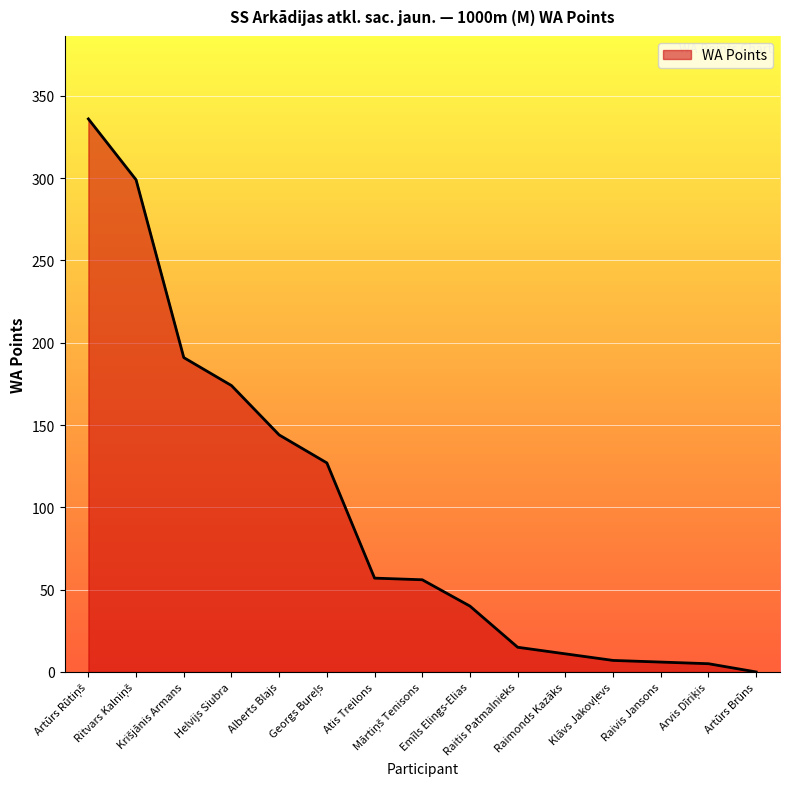

What is the difference between the maximum and minimum values?

336